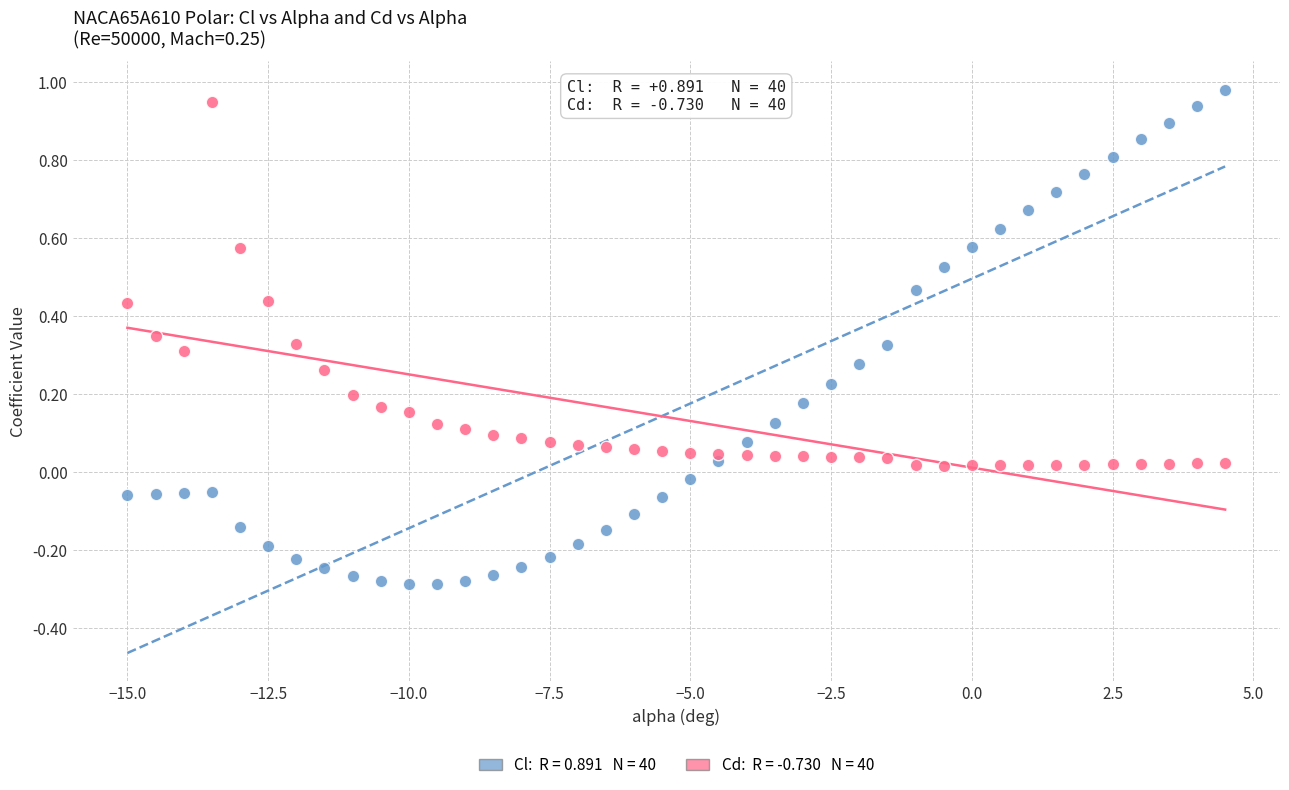

Across all data points, what is the range of Y values (max minus min)?

1.3